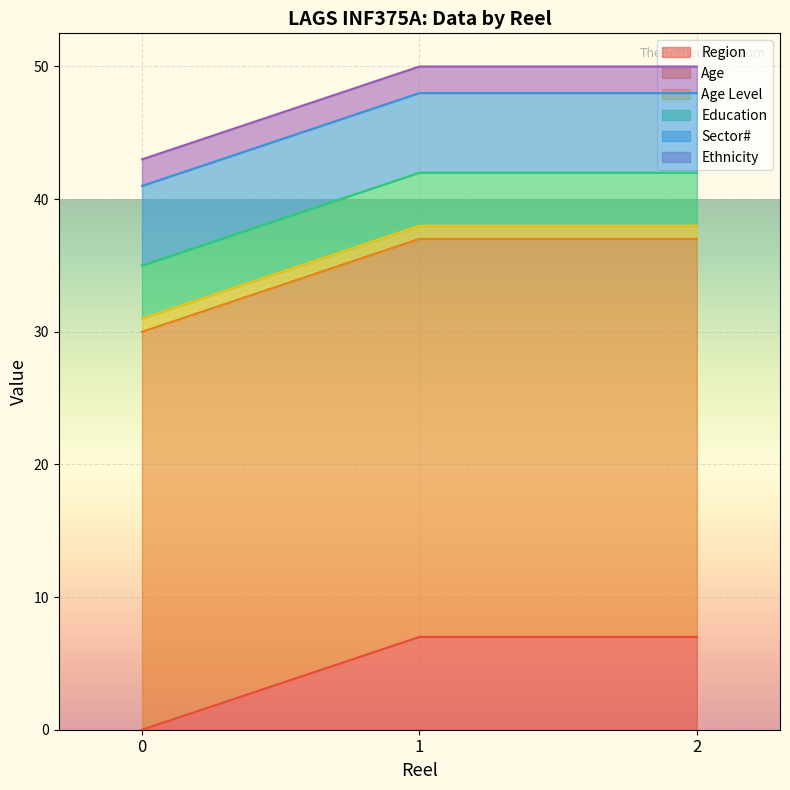

The value of Education at 9 is 4. True or false?

True